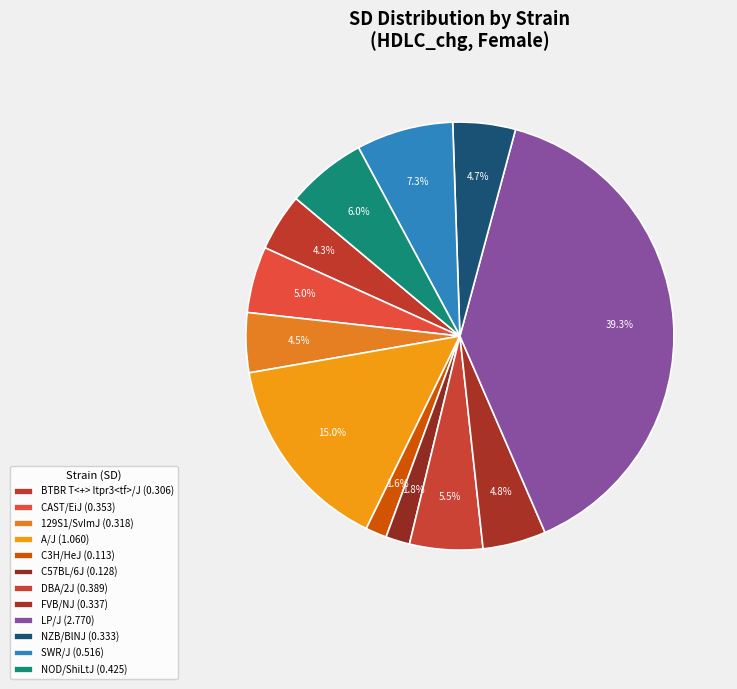

To the nearest percent, what portion does DBA/2J represent?

6%